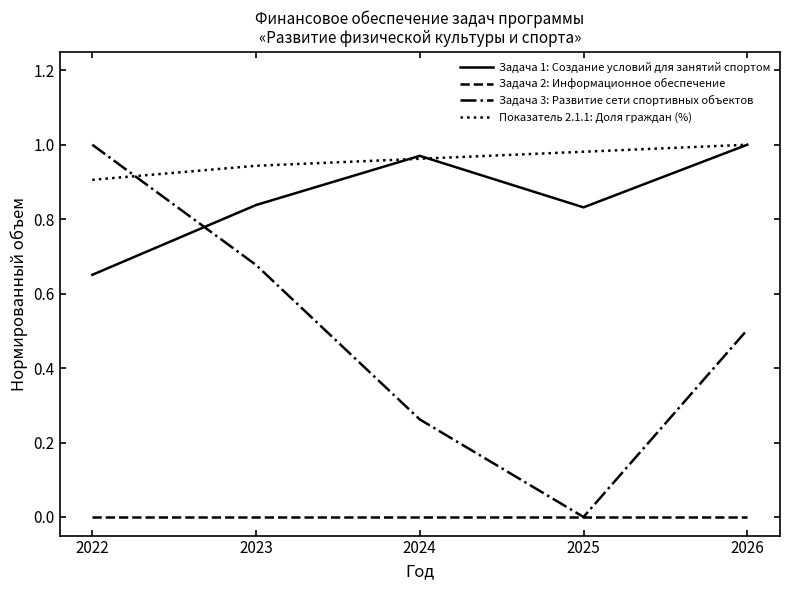

Does the chart have visible grid lines?

No